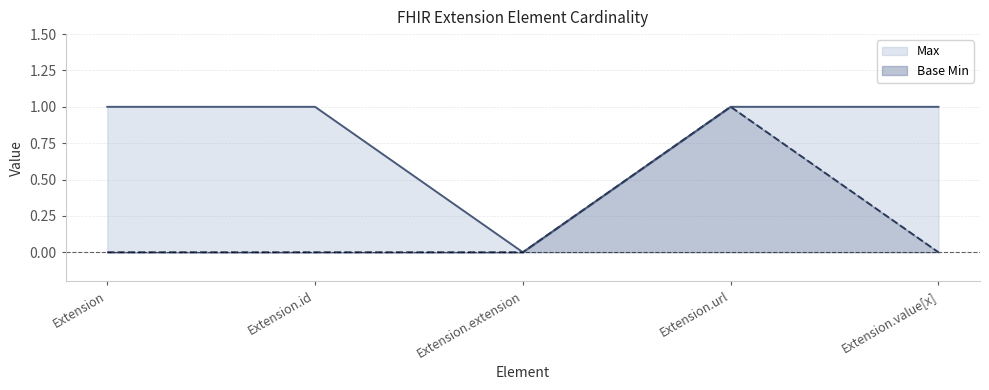

What is the sum of all Max values?

4